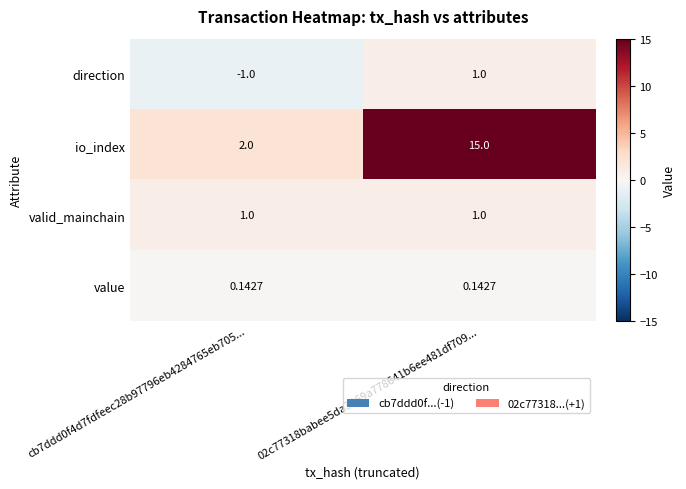

Is the value of io_index at cb7ddd0f4d7fdfeec28b97796eb4284765eb705... greater than the value of value at cb7ddd0f4d7fdfeec28b97796eb4284765eb705...?

Yes